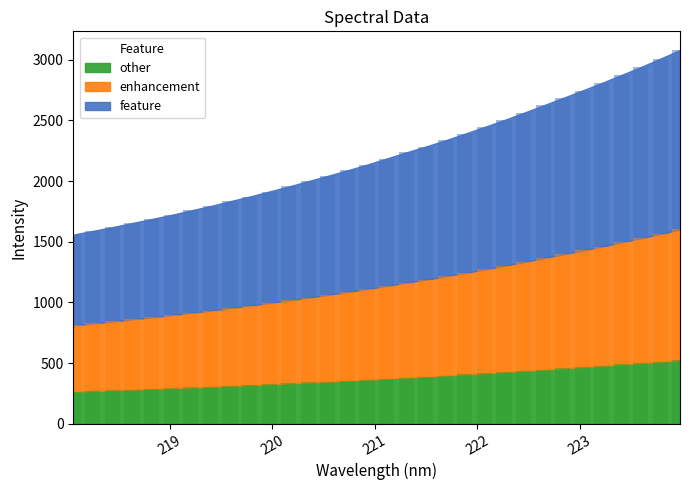

What is the average value?

376.8